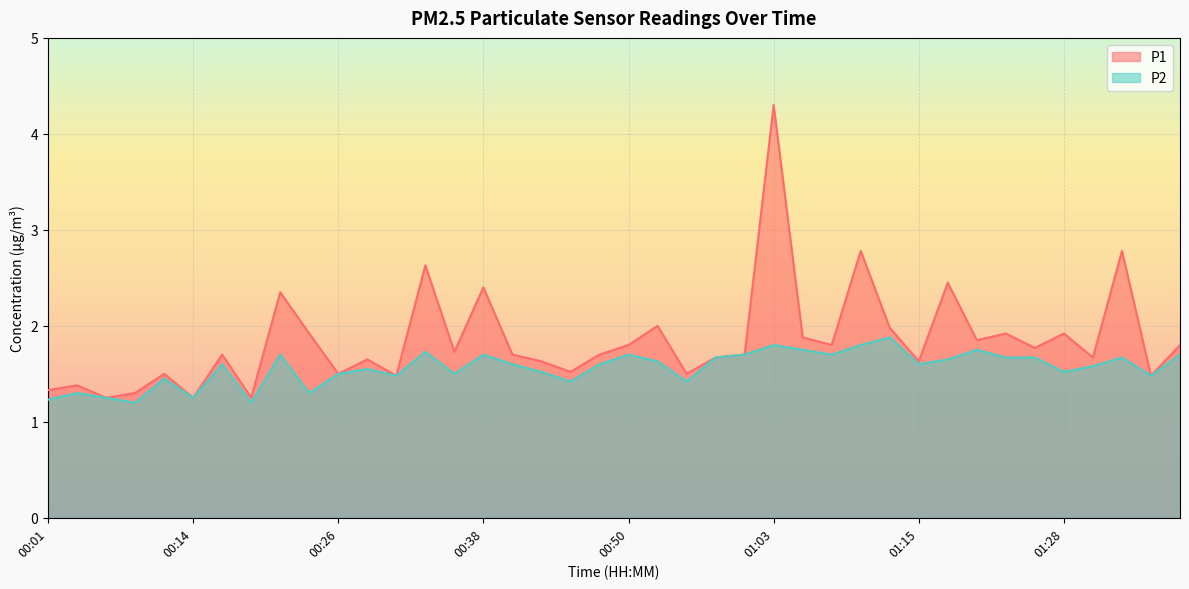

True or false: P2 and P1 intersect in this chart.

False